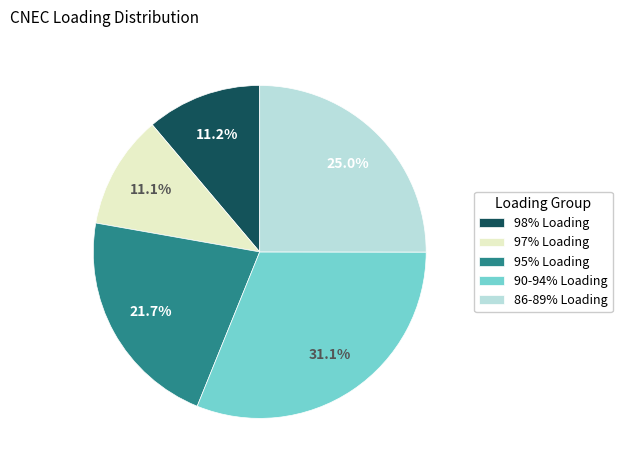

What portion of the pie excludes 95% Loading?

78.3%